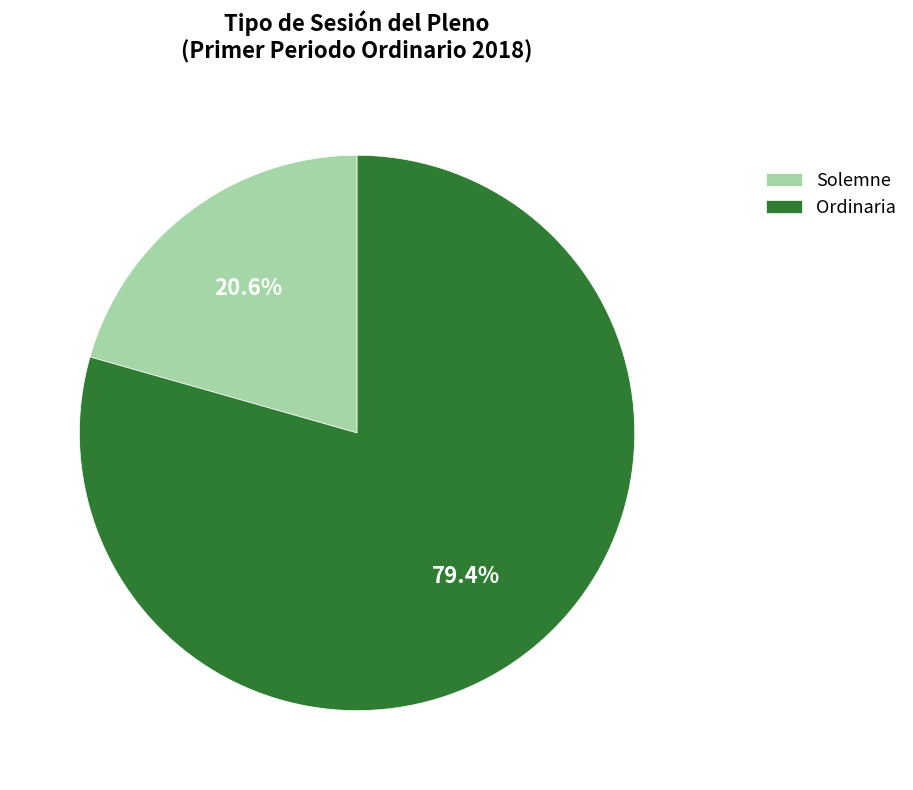

To the nearest percent, what is the difference between the Ordinaria and Solemne slice percentages?

59%